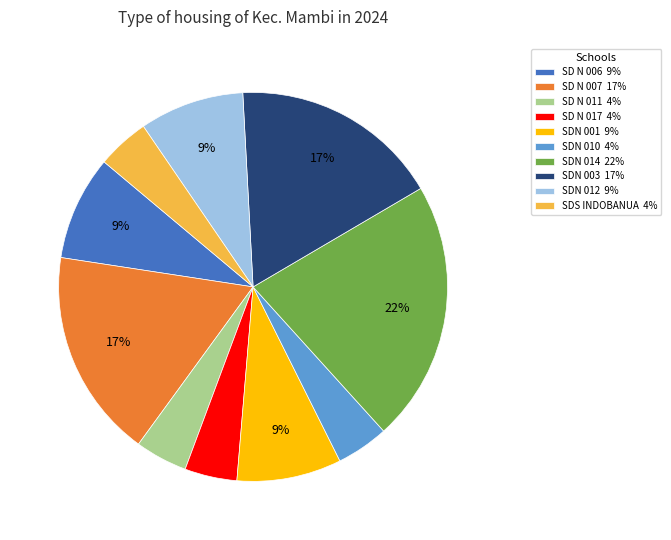

Does SD N 017 4% account for over 50% of the chart?

No